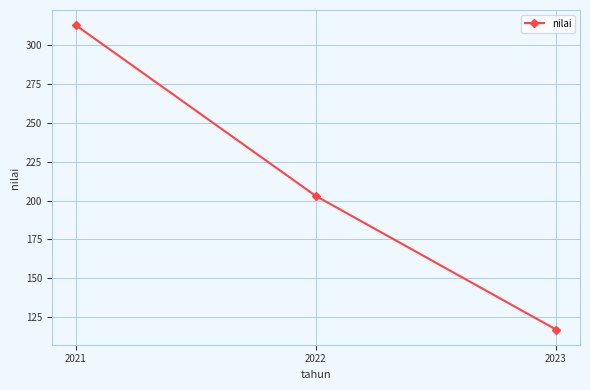

What is the value of the 2nd point from the left?

203